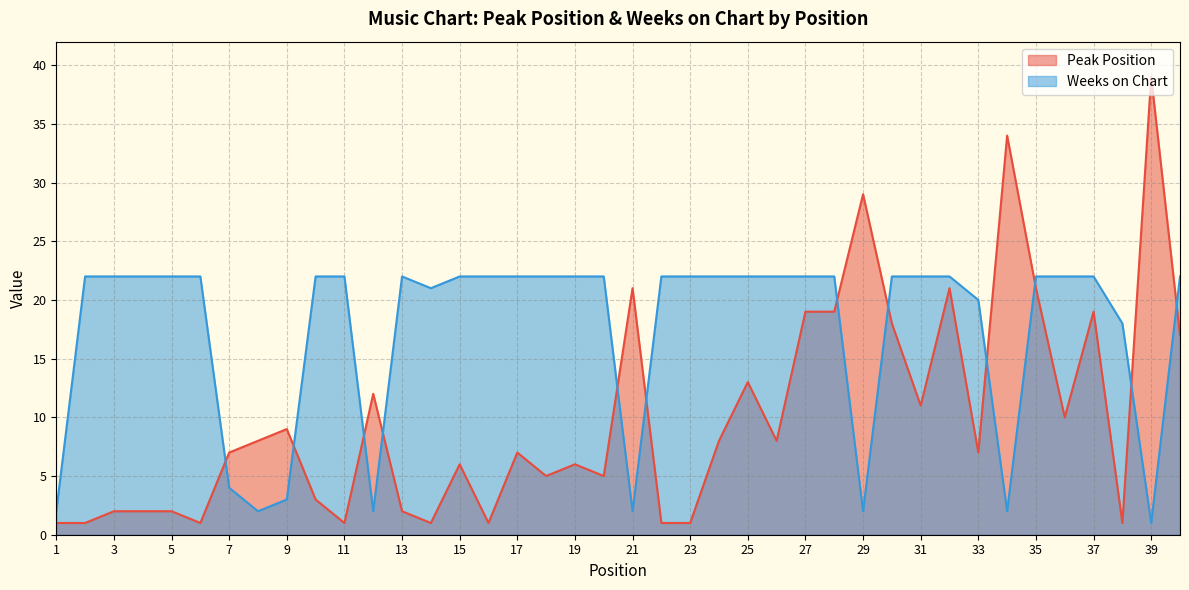

Is it true that Weeks on Chart equals 11 at 6?

False